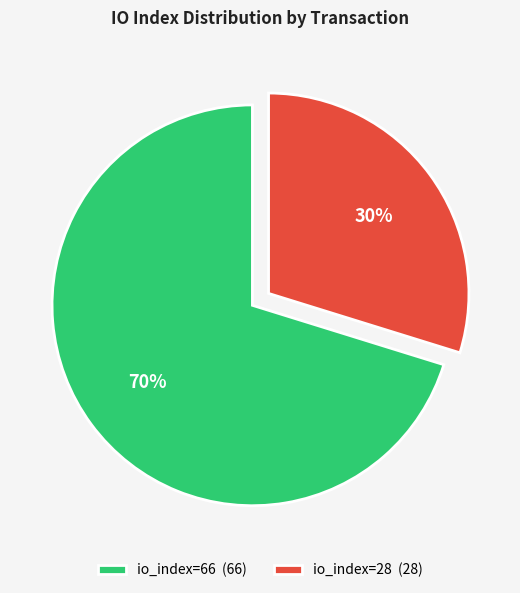

What is the majority slice?

io_index=66